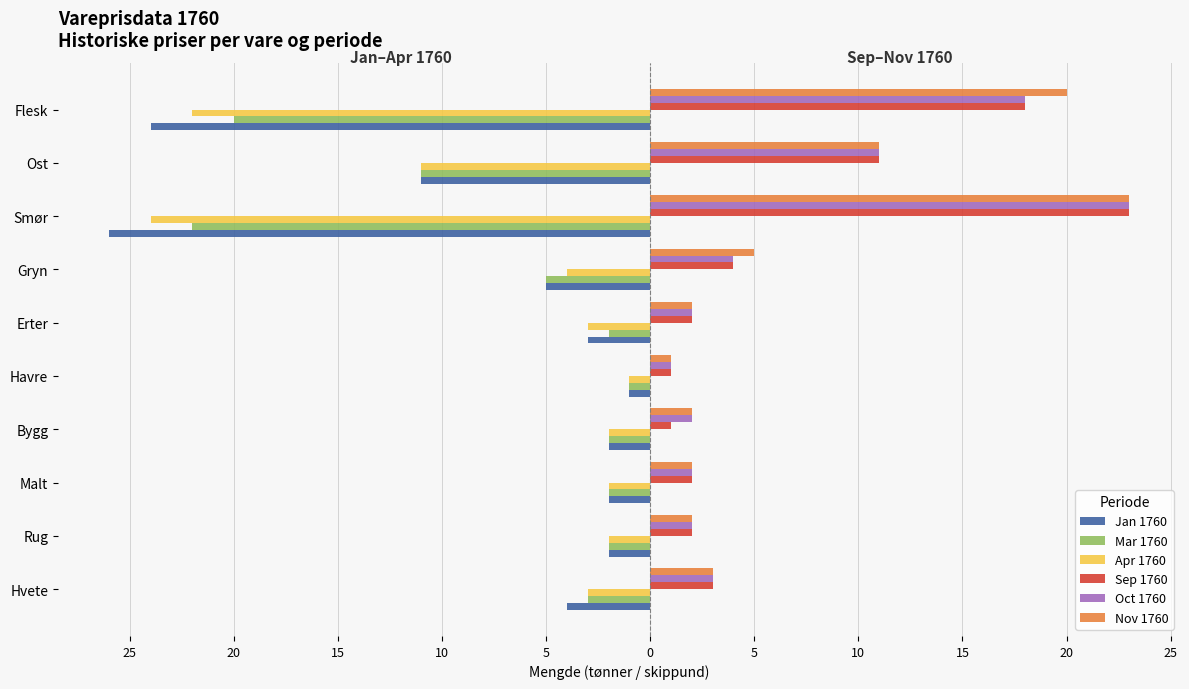

What are all the series names shown in the legend?

Jan 1760, Mar 1760, Apr 1760, Sep 1760, Oct 1760, Nov 1760